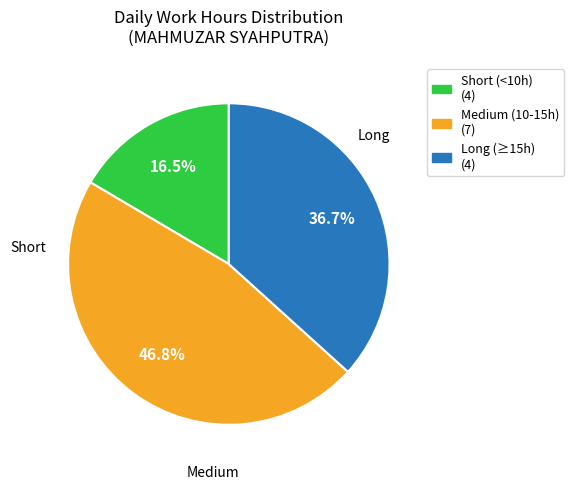

Is there a majority slice in this chart?

No